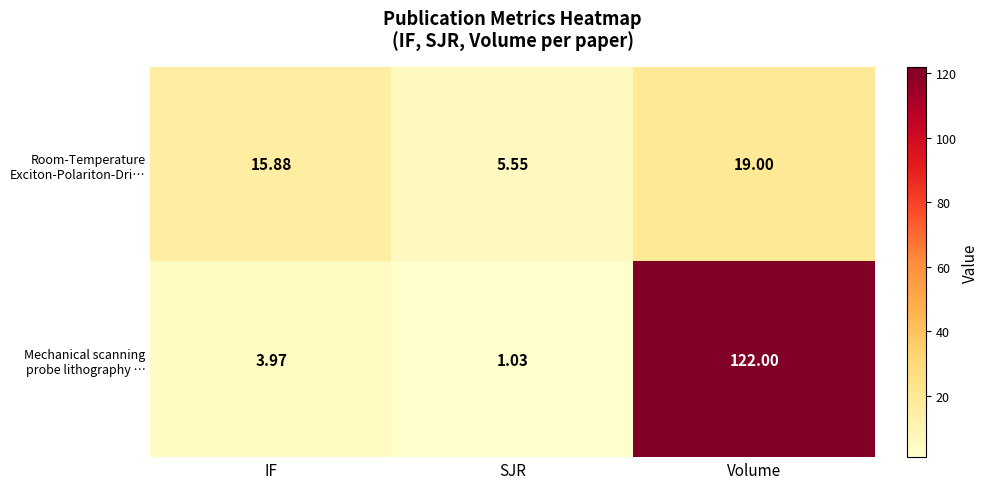

Which label corresponds to the largest value in the chart?

Volume